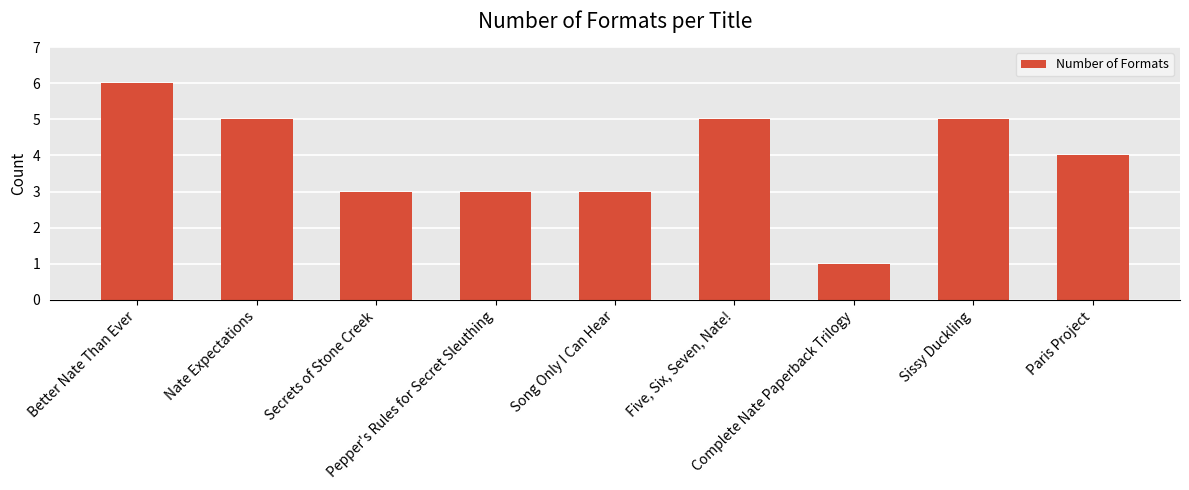

How many data points are less than 4?

4